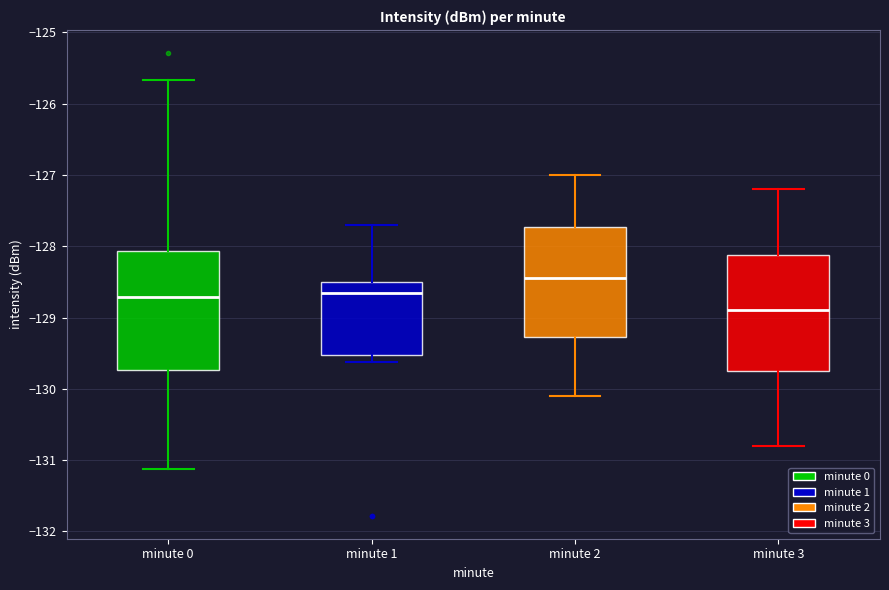

Which box has the highest median line?

minute 2